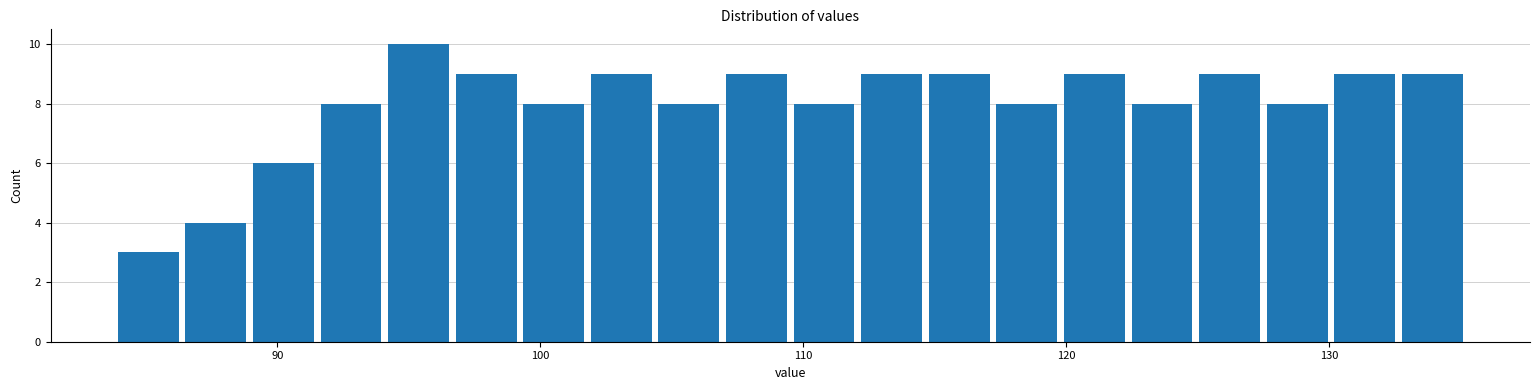

Read against the x-axis, roughly where is the centre of the tallest bar?

95